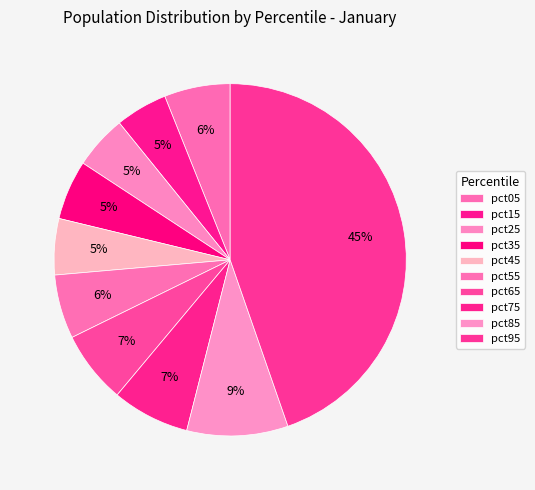

How many segments does this pie chart have?

10